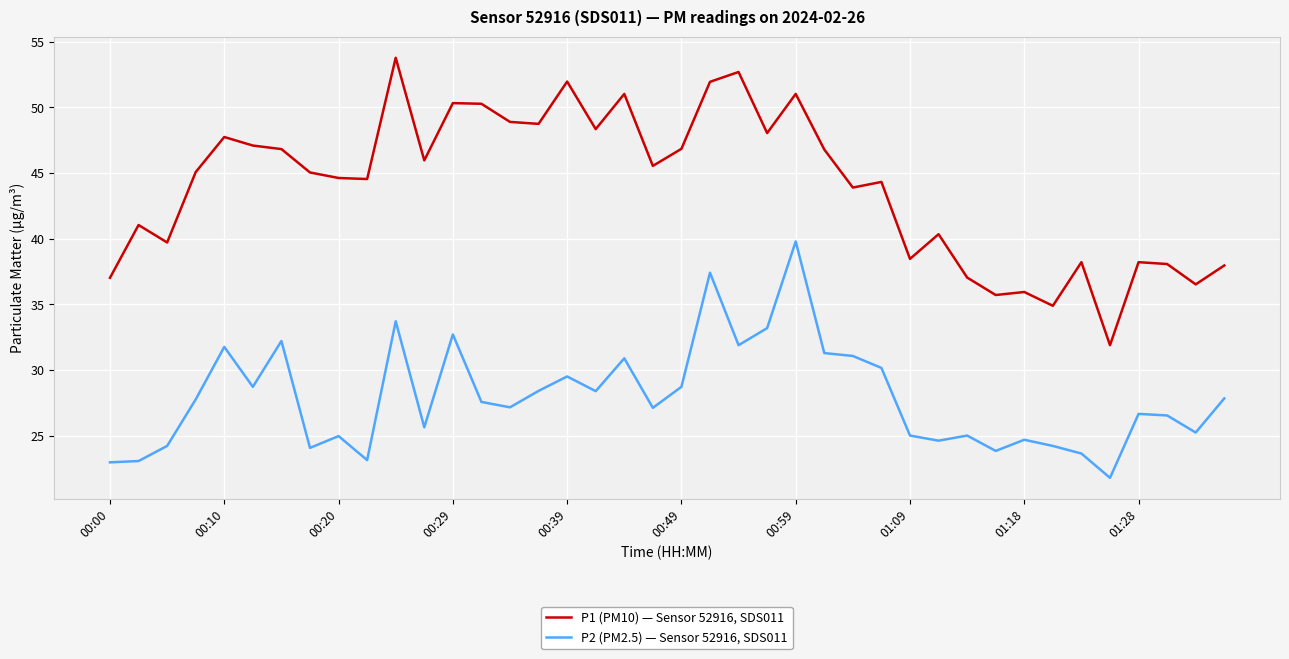

Which series has the widest spread of values?

P1 (PM10) — Sensor 52916, SDS011